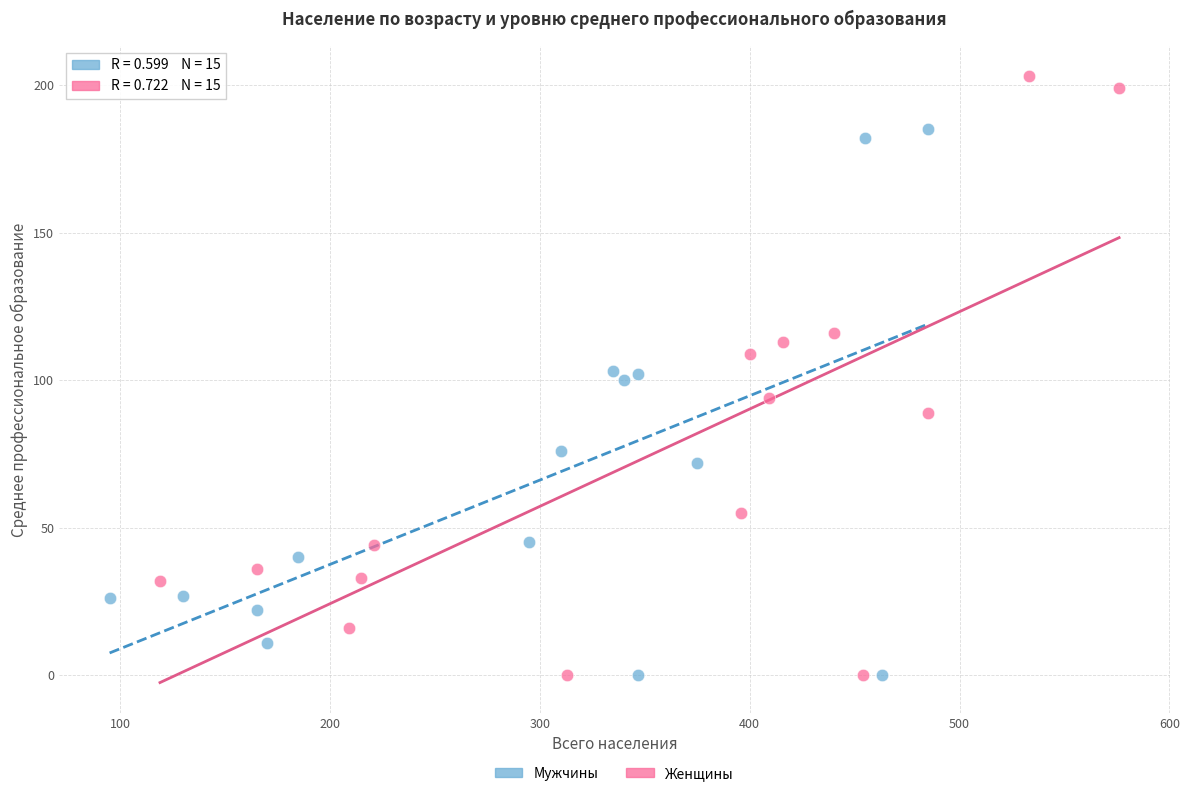

Which series has the largest Y range (max minus min)?

Женщины